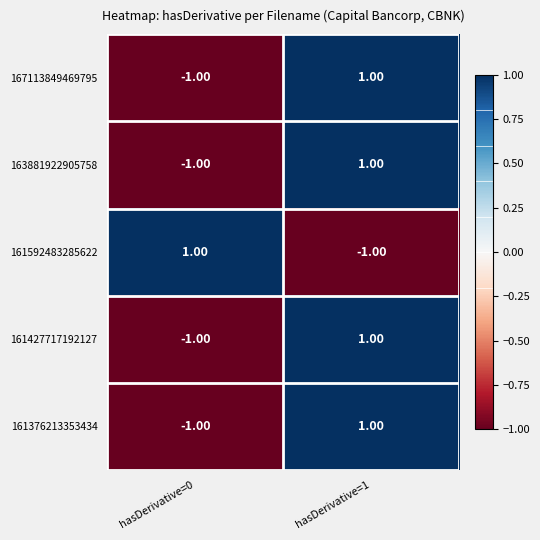

What is the total value across all series at hasDerivative=0?

-3